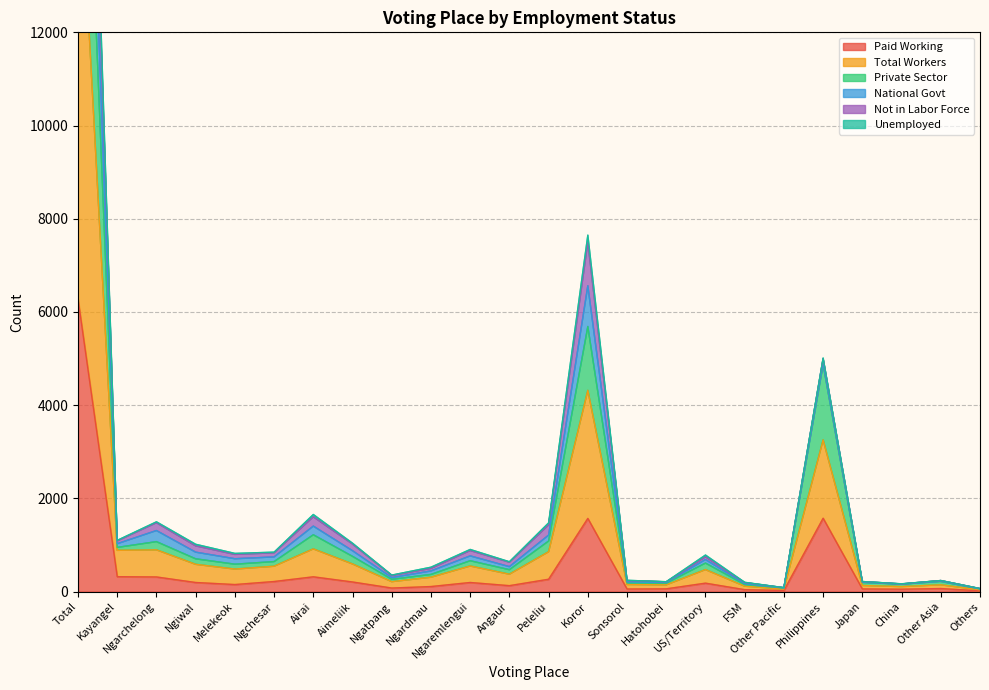

True or false: National Govt and Total Workers intersect in this chart.

False